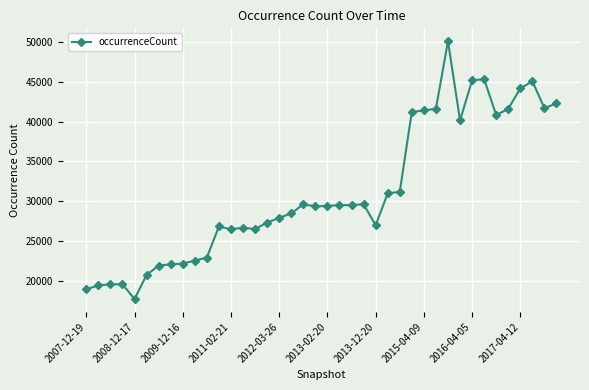

How many data points are less than 29435?

20